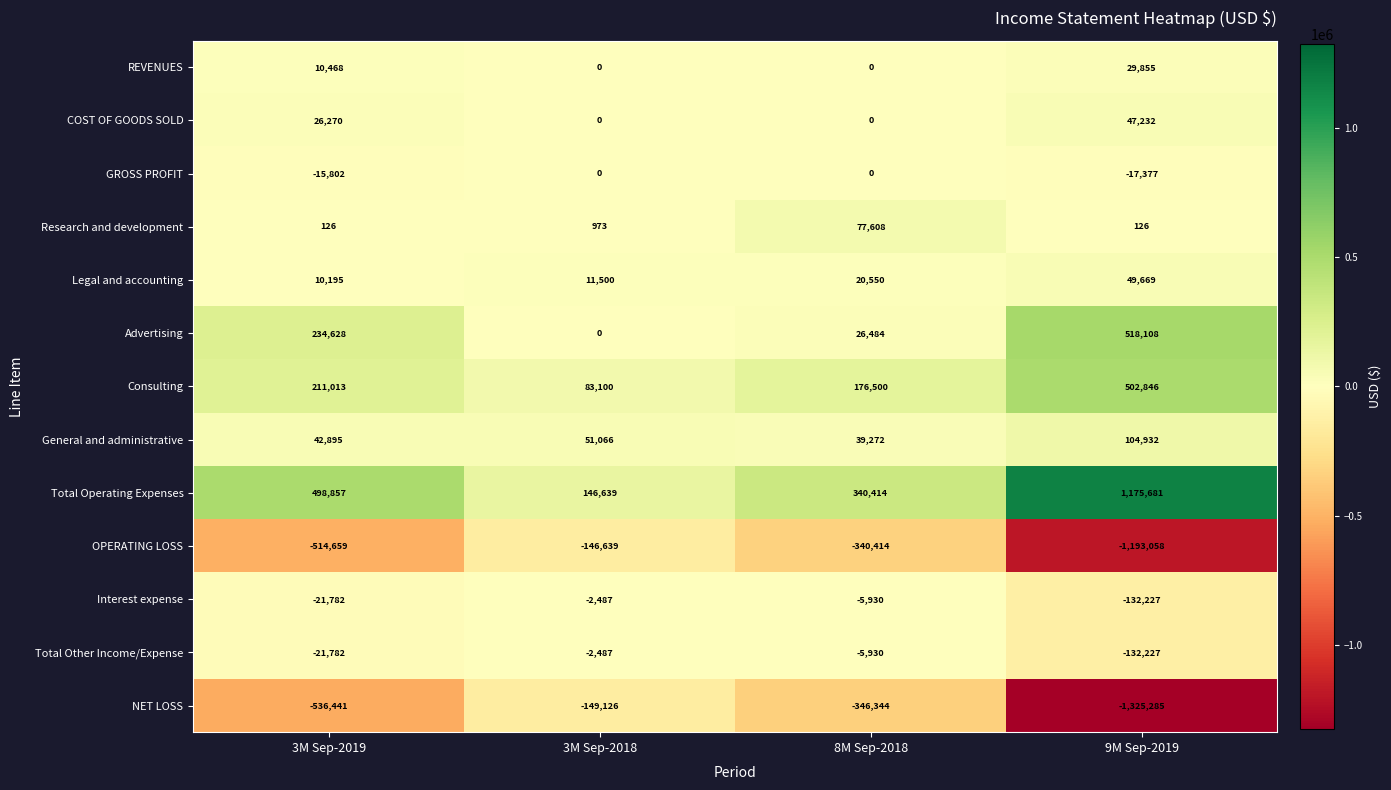

What is the average value of the GROSS PROFIT series?

-8295